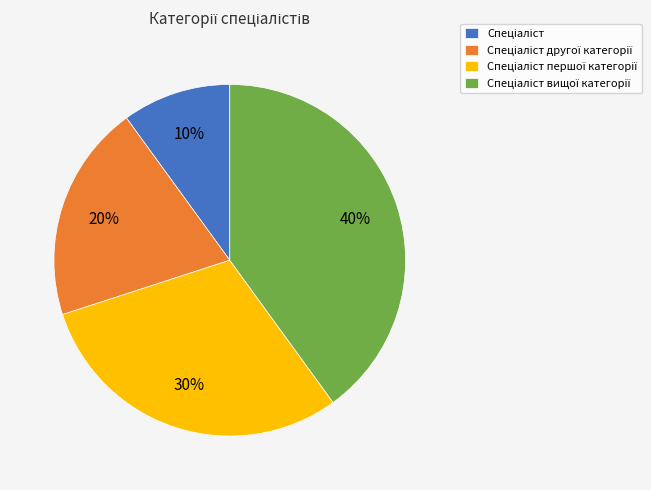

To the nearest percent, what is the average slice percentage?

25%